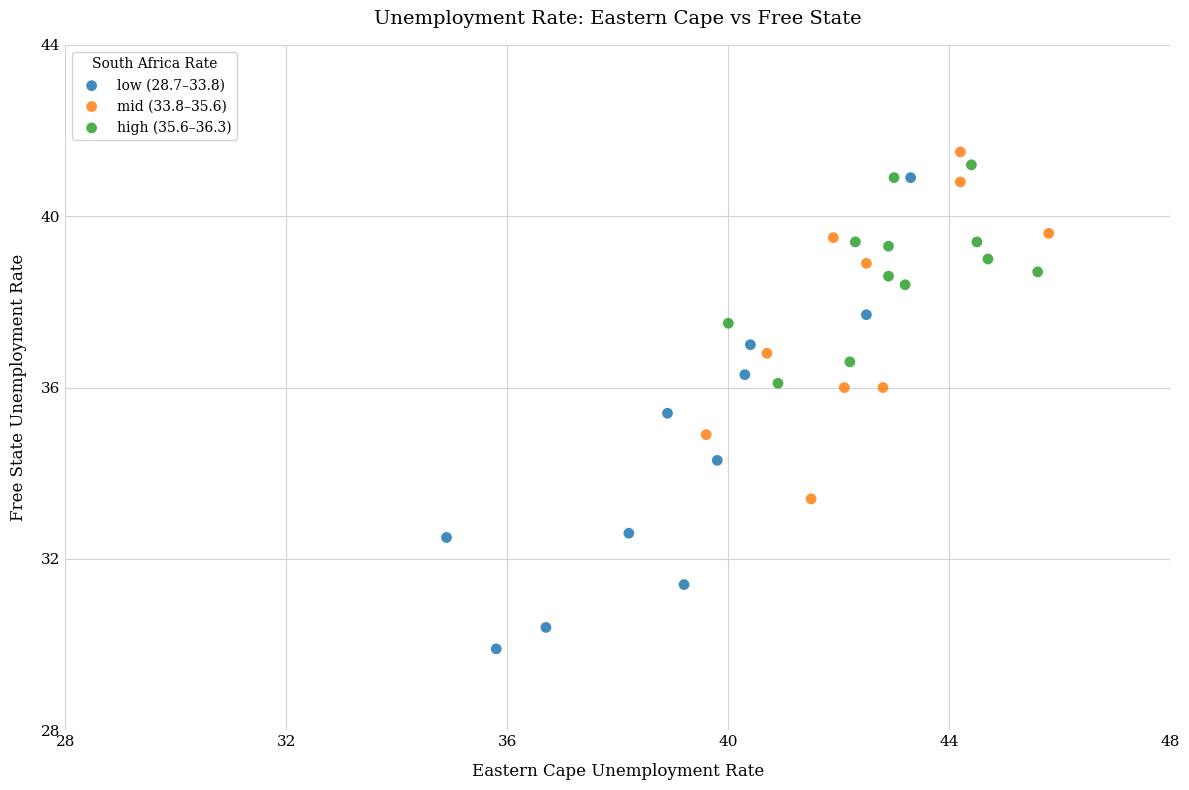

Which series reaches the minimum Y coordinate?

low (28.7–33.8)